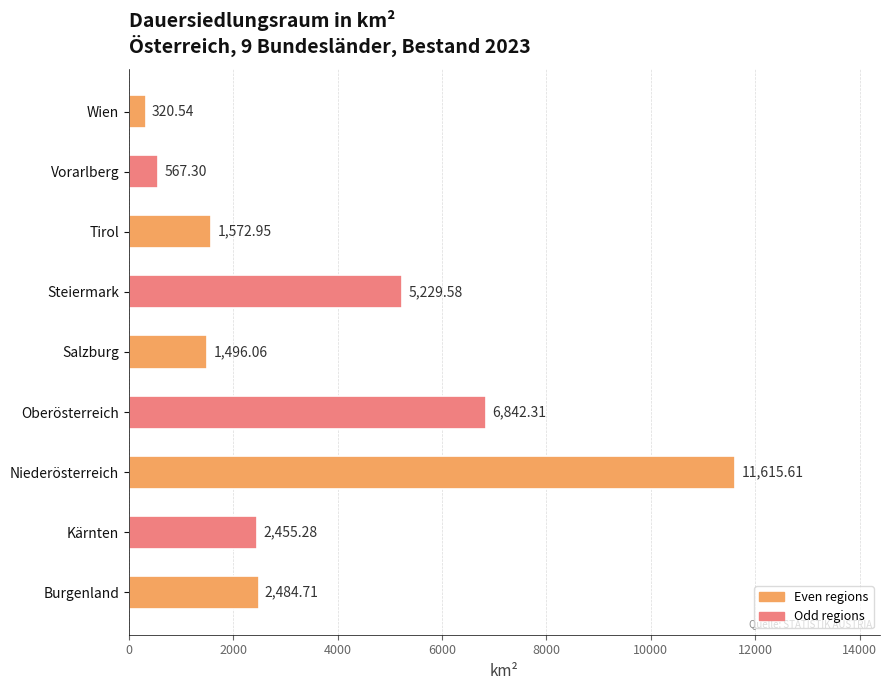

What is the difference between the values at Tirol and Burgenland?

911.8